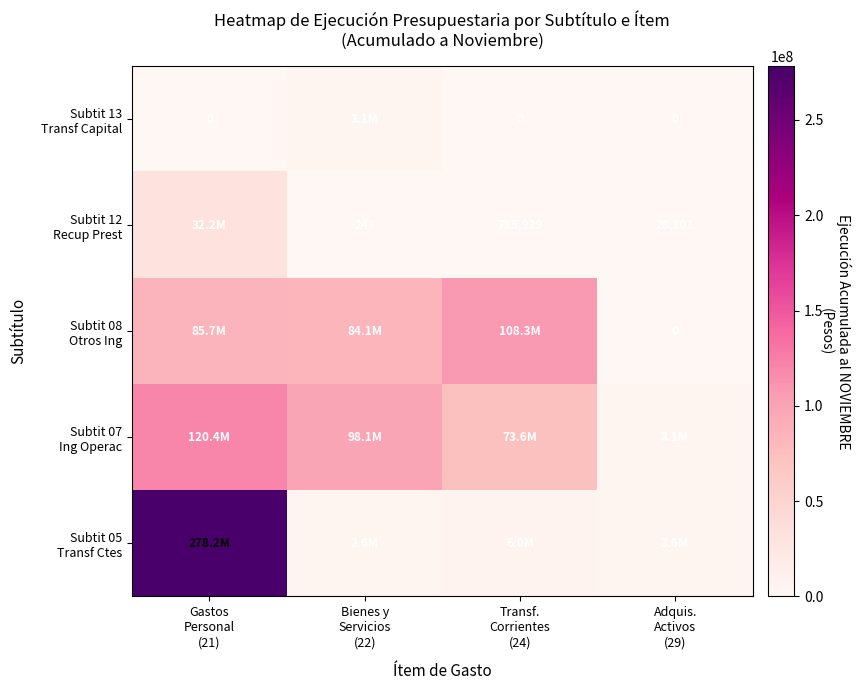

Which has a higher value, Bienes y
Servicios
(22) or Gastos
Personal
(21)?

Gastos
Personal
(21)